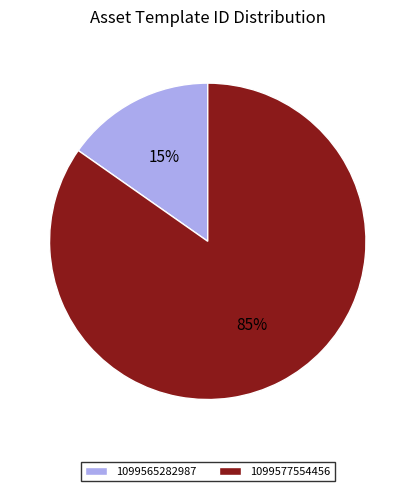

Is 1099565282987 the majority of the pie?

No